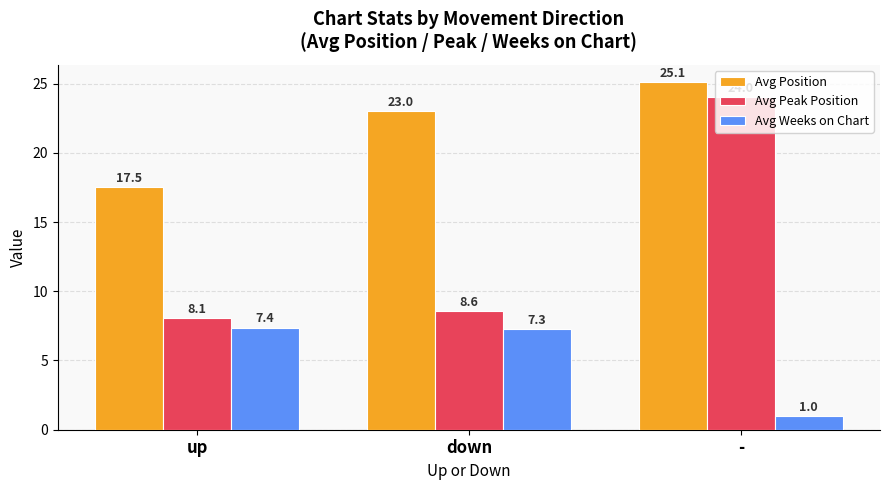

What position from the right is up?

3